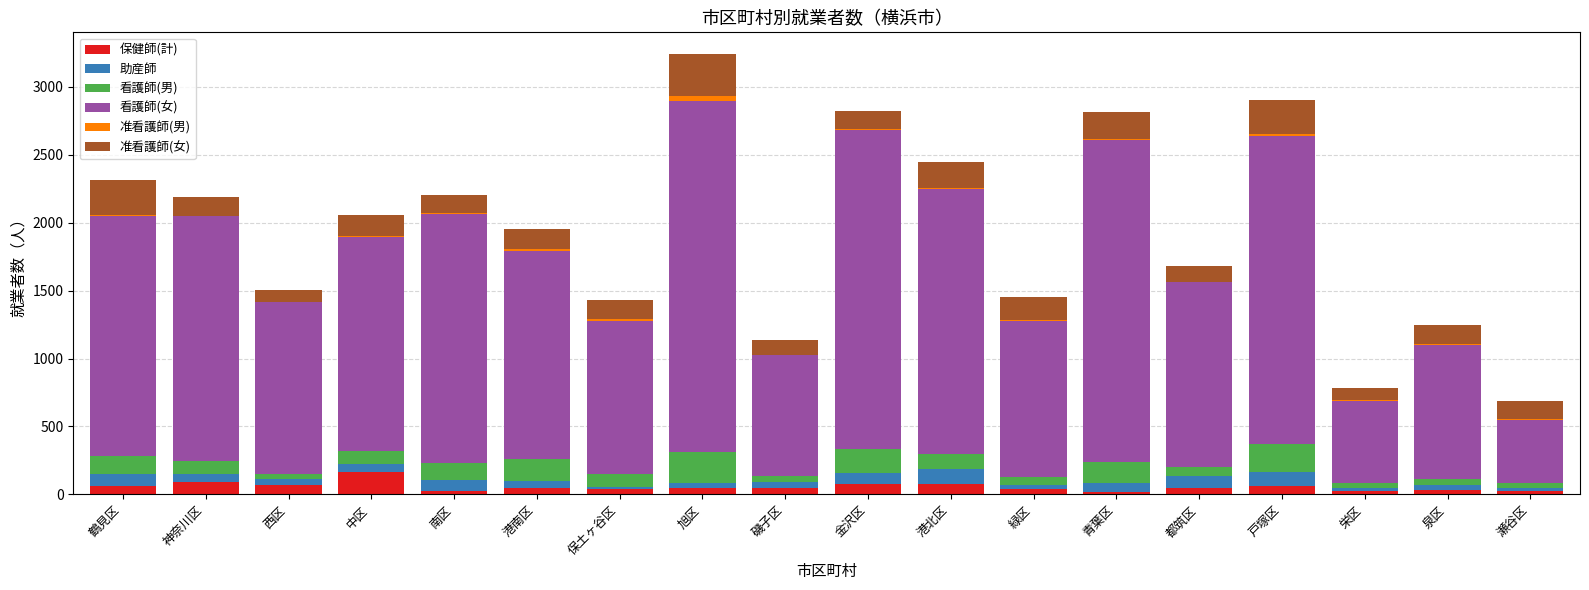

What is the sum of all 保健師(計) values?

995